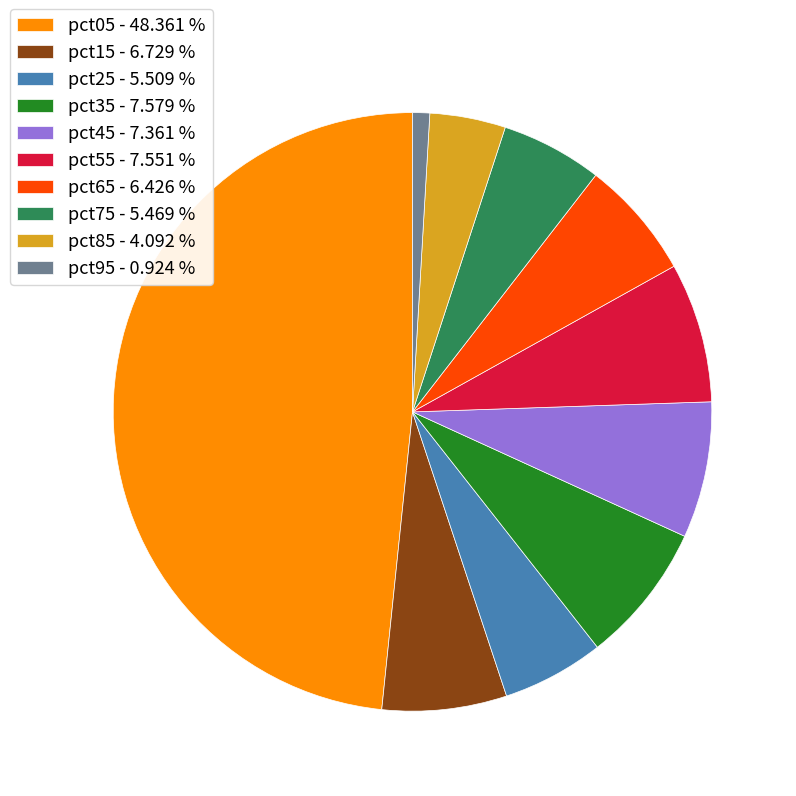

Is it true that pct35 is 13% of the pie?

False